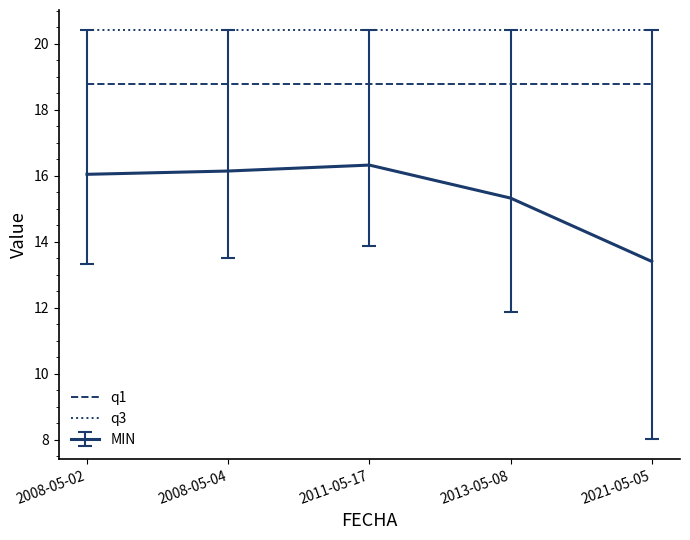

True or false: q3 and q1 intersect in this chart.

False